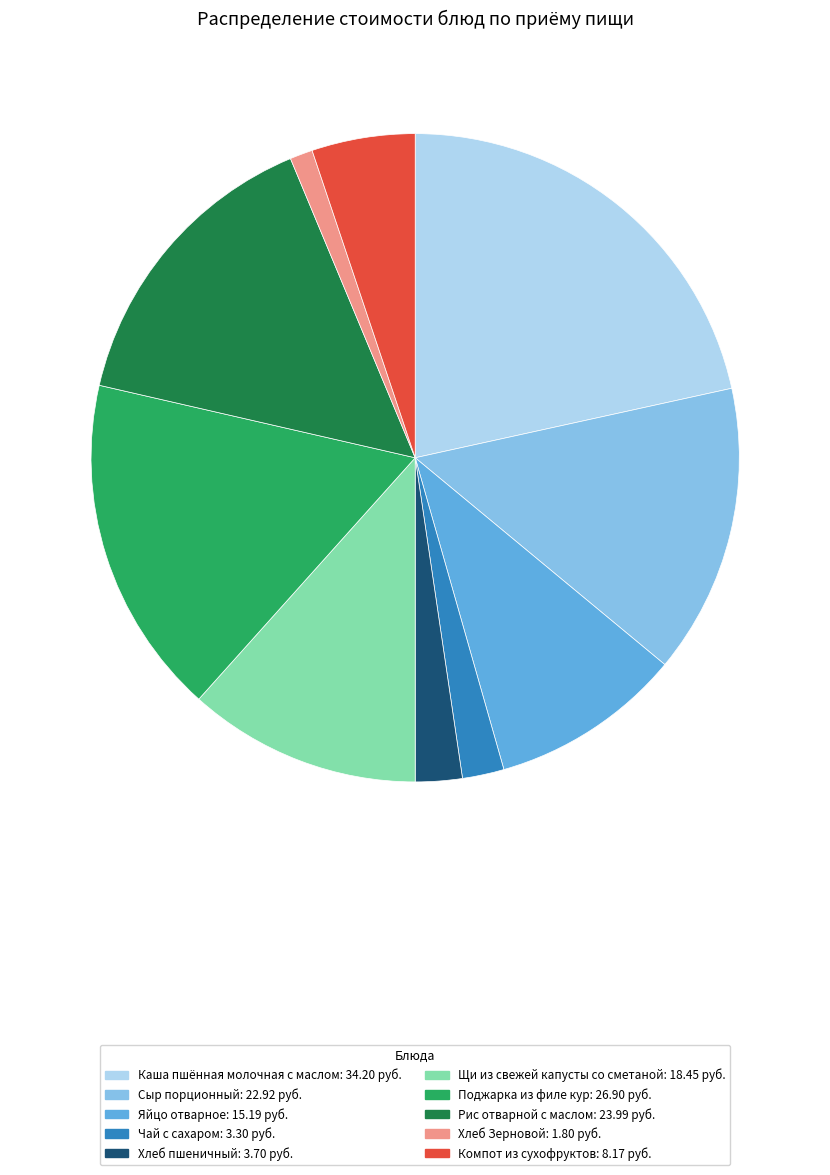

Is Сыр порционный the majority of the pie?

No